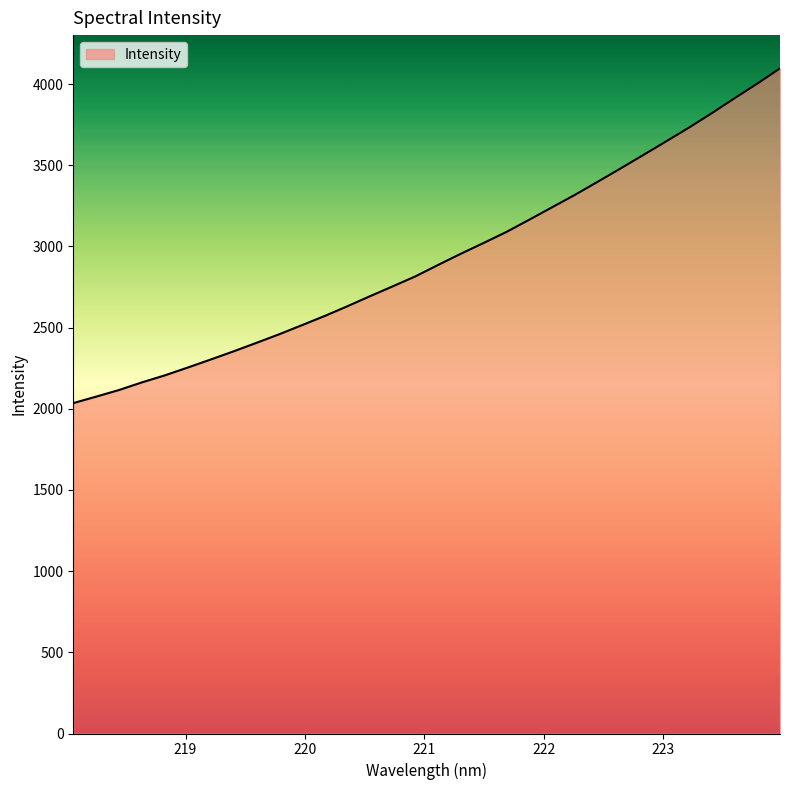

What is the greatest value displayed?

4096.6